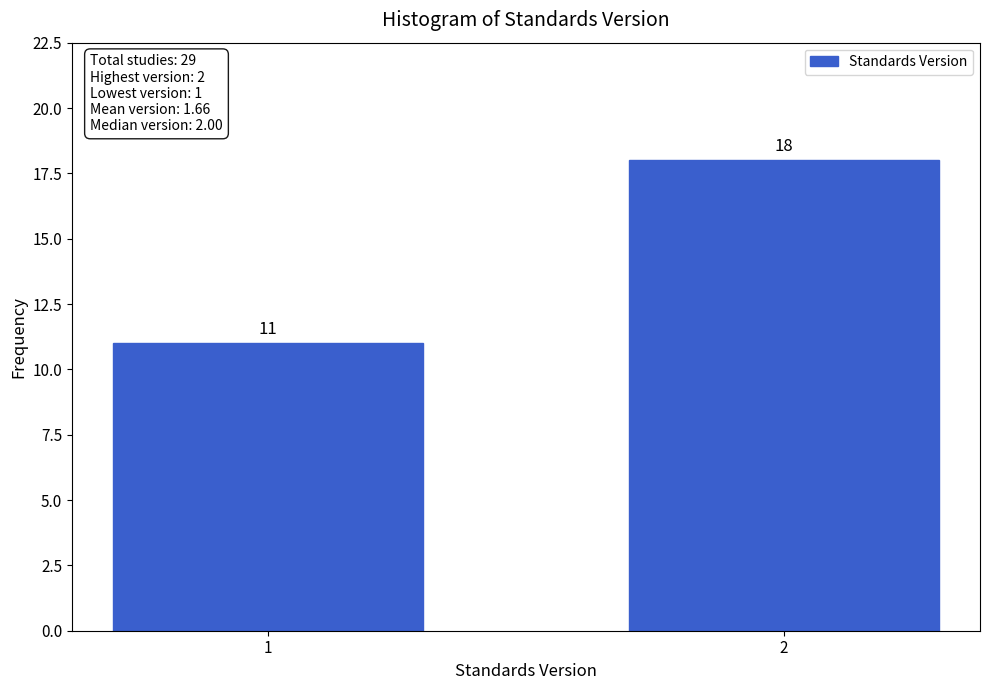

Reading right to left, what are all the values shown in this chart?

2=18	1=11